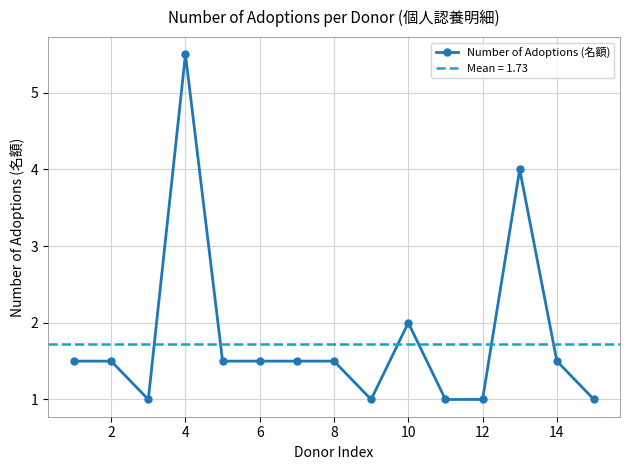

Does the chart have visible grid lines?

Yes